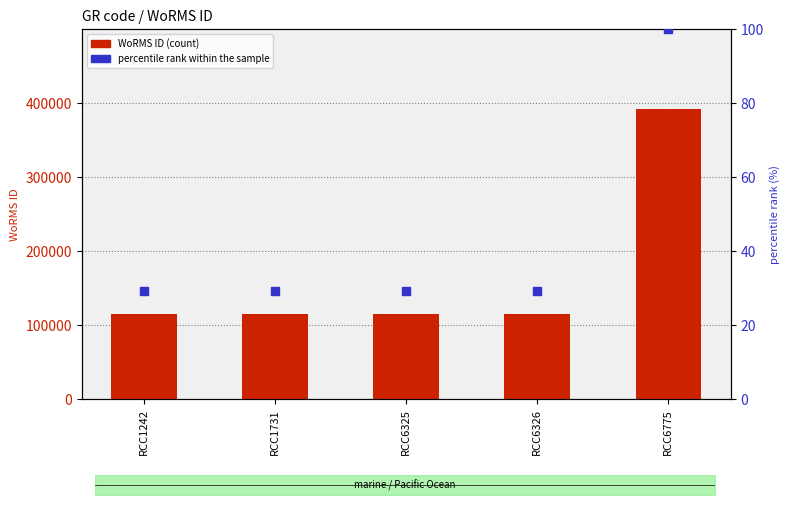

At how many categories does at least one series exceed 339959?

1